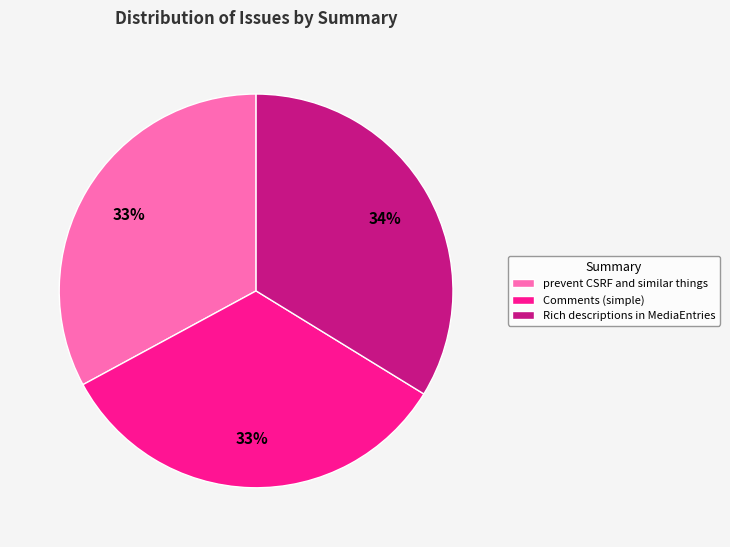

Do prevent CSRF and similar things and Rich descriptions in MediaEntries together represent more than half of the pie?

Yes